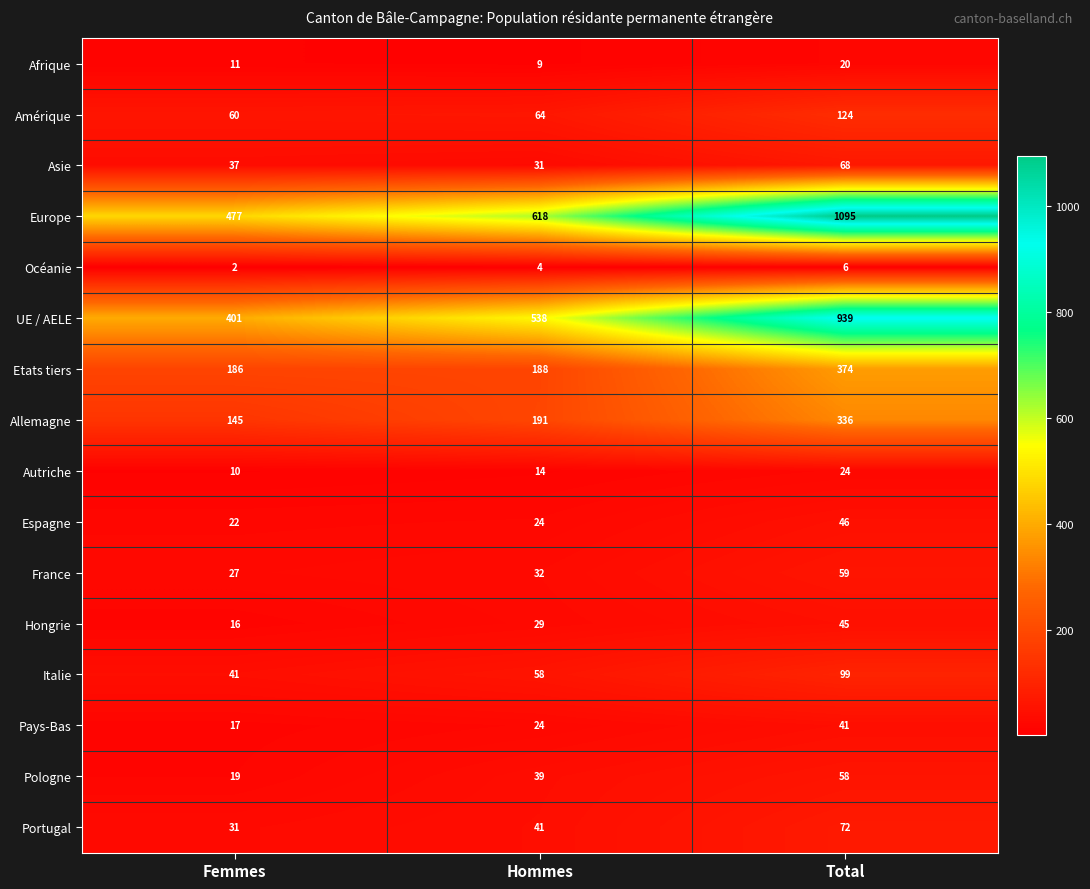

Which series has the largest total across all categories?

Europe